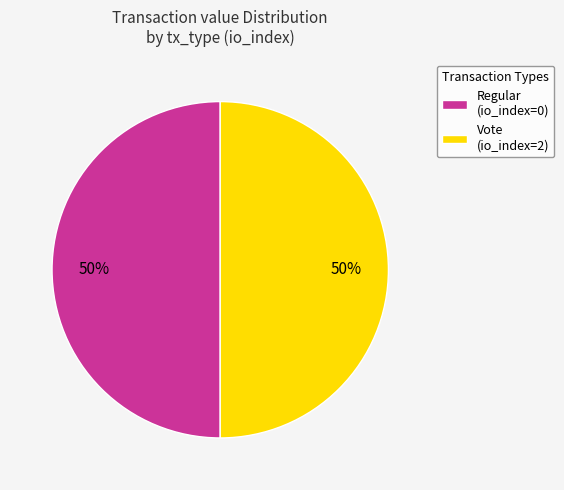

To the nearest percent, what is the combined percentage of Regular (io_index=0) and Vote (io_index=2)?

100%